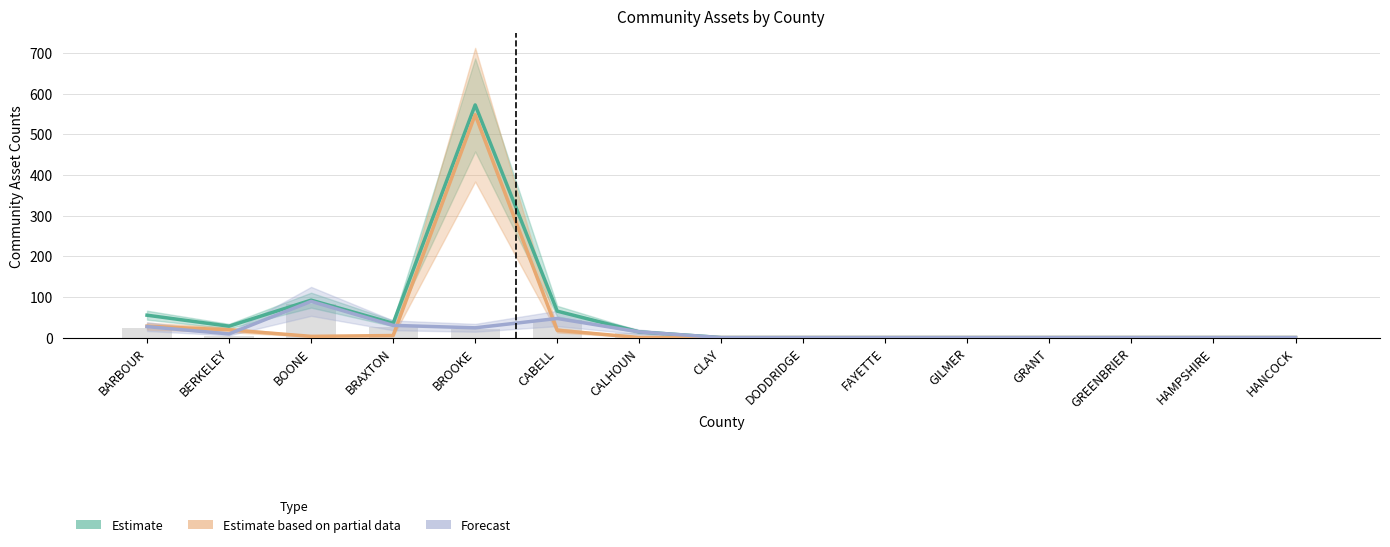

What is the label of the 14th bar from the left?

HAMPSHIRE